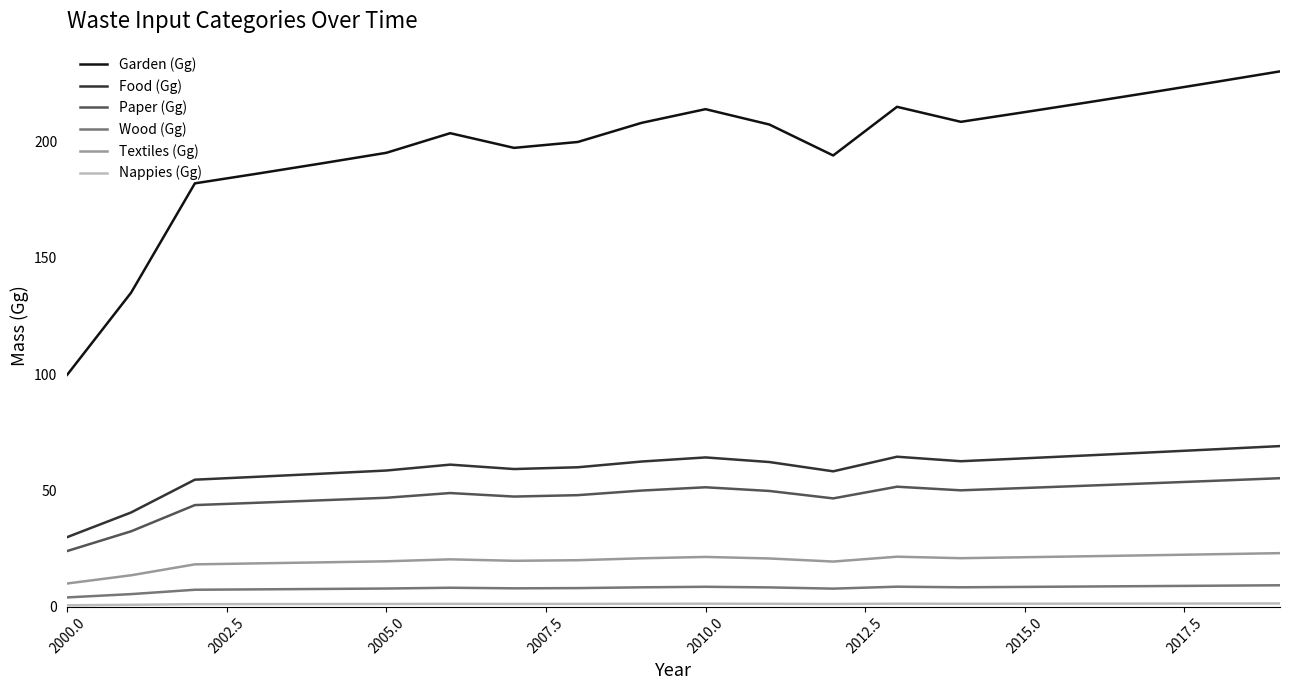

True or false: Textiles (Gg) and Wood (Gg) intersect in this chart.

False